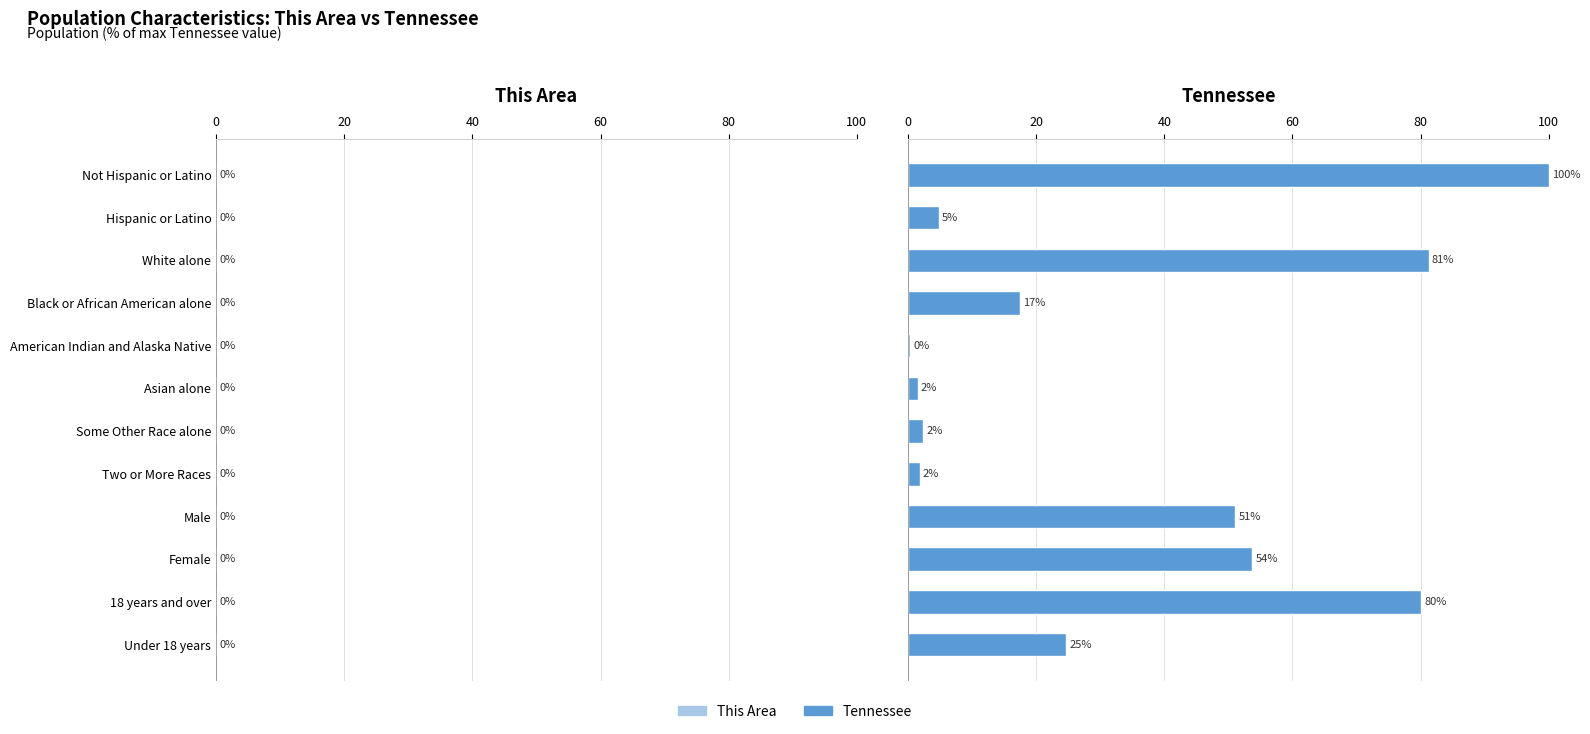

What is the minimum value for Tennessee?

0.3